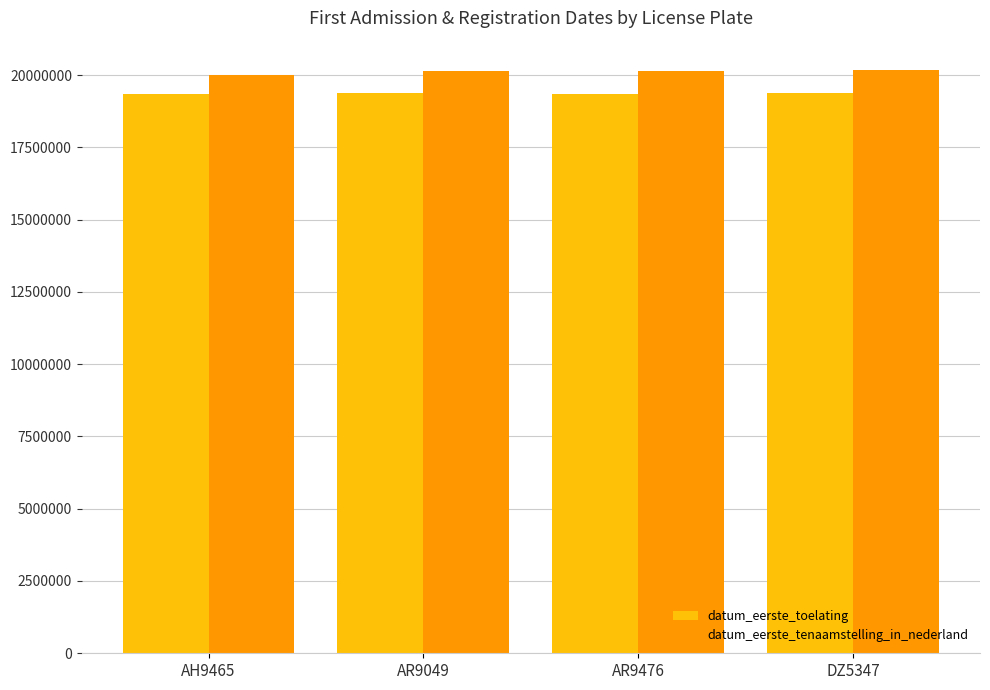

What is the total value across all series at DZ5347?

39551053